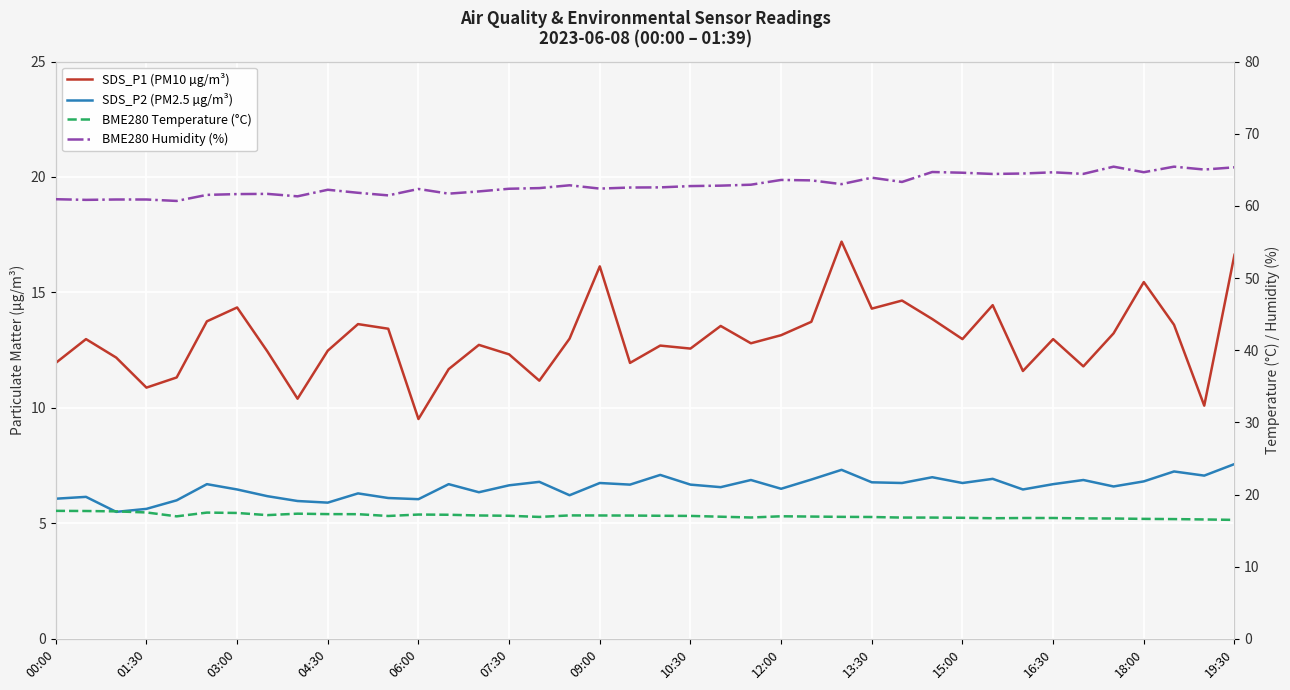

True or false: SDS_P1 (PM10 µg/m³) and BME280 Humidity (%) intersect in this chart.

False